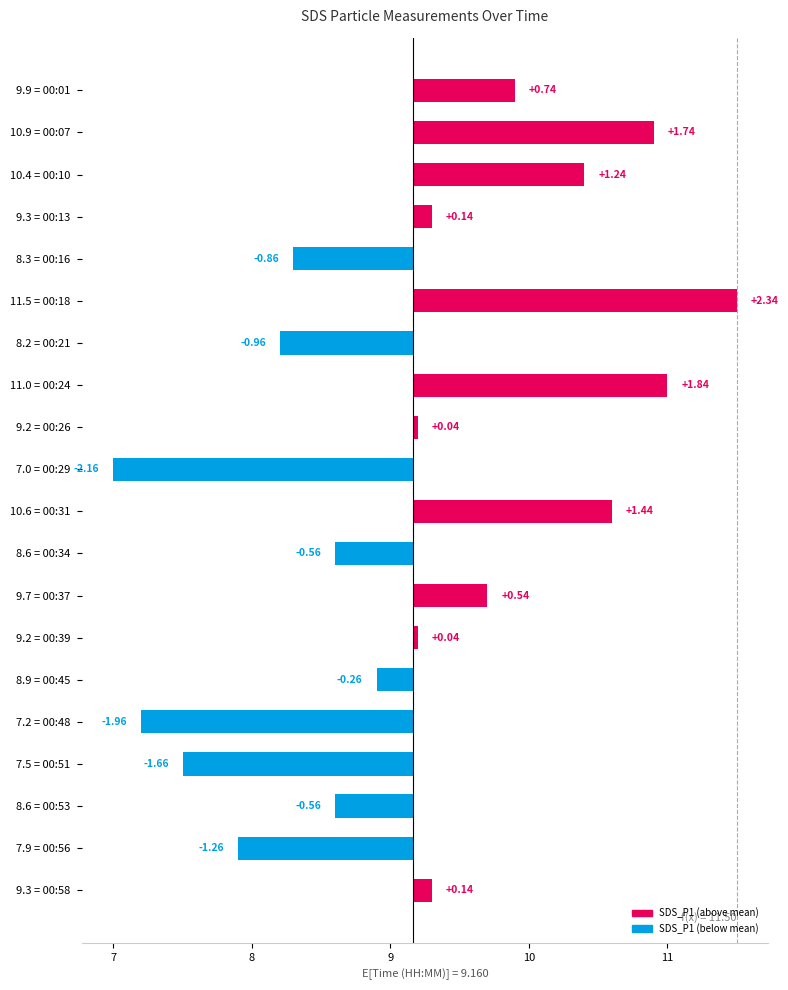

What value does the data have at 8.6 = 00:53?

-0.6